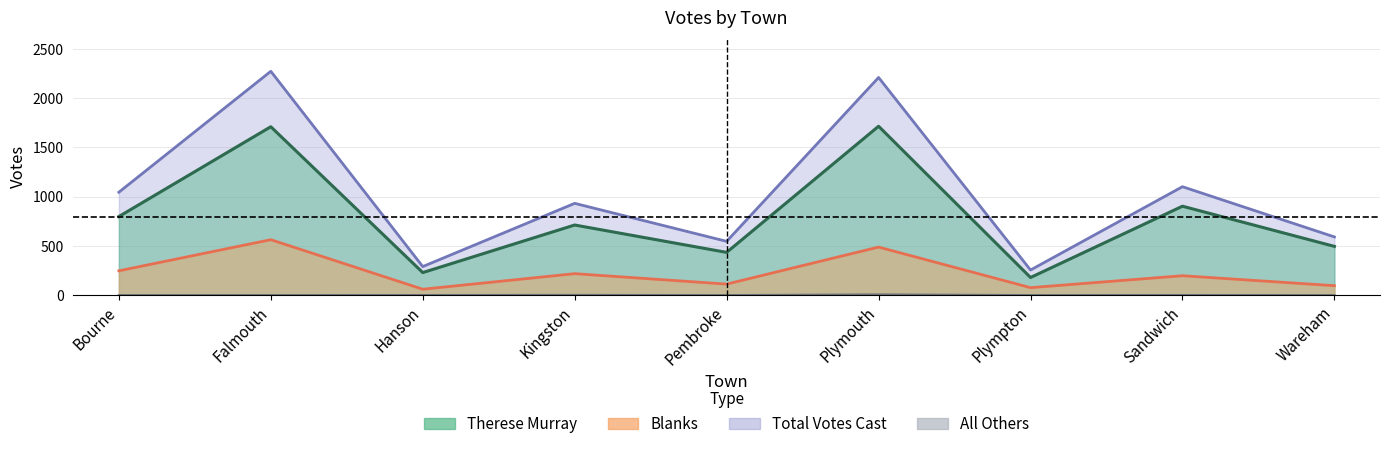

In Therese Murray, how many points are lower than both neighbors (excluding endpoints)?

3